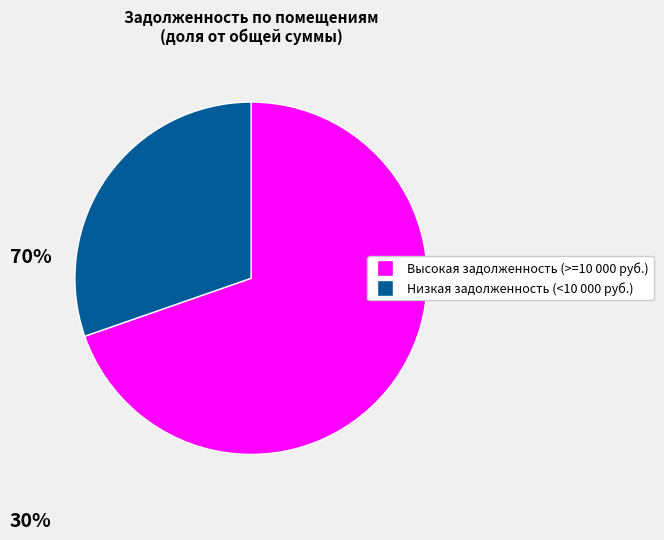

Is there a majority slice in this chart?

Yes